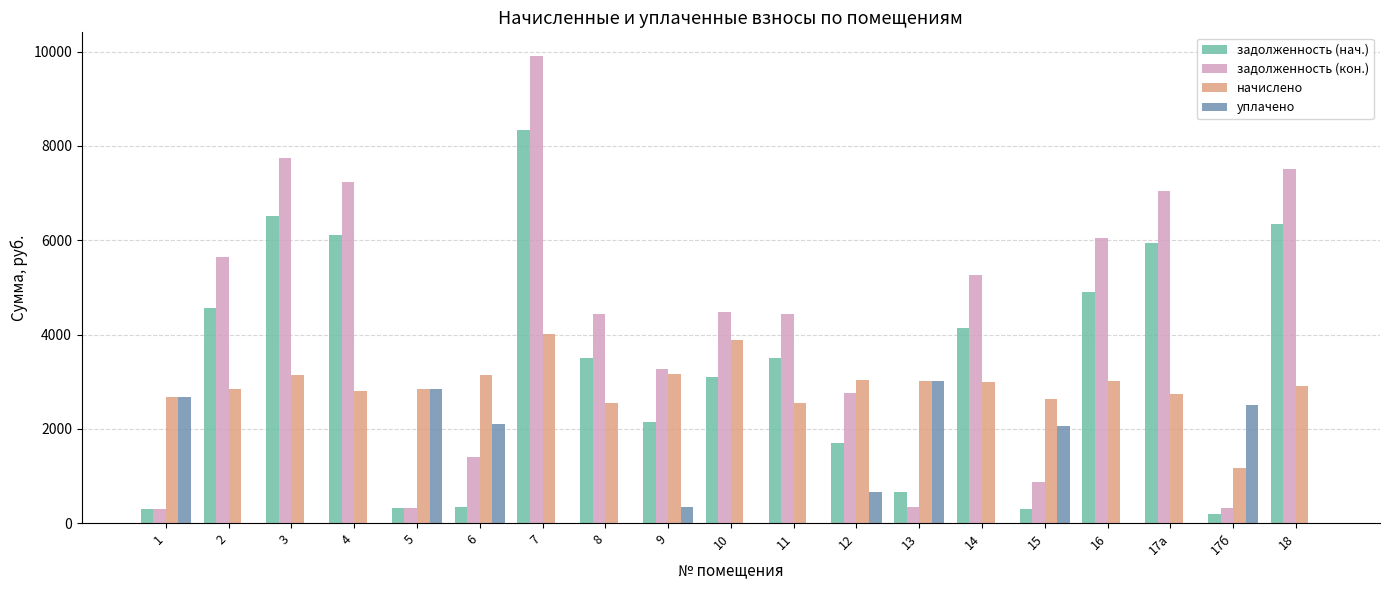

What is the difference between the задолженность (кон.) values at 15 and 10?

3592.8